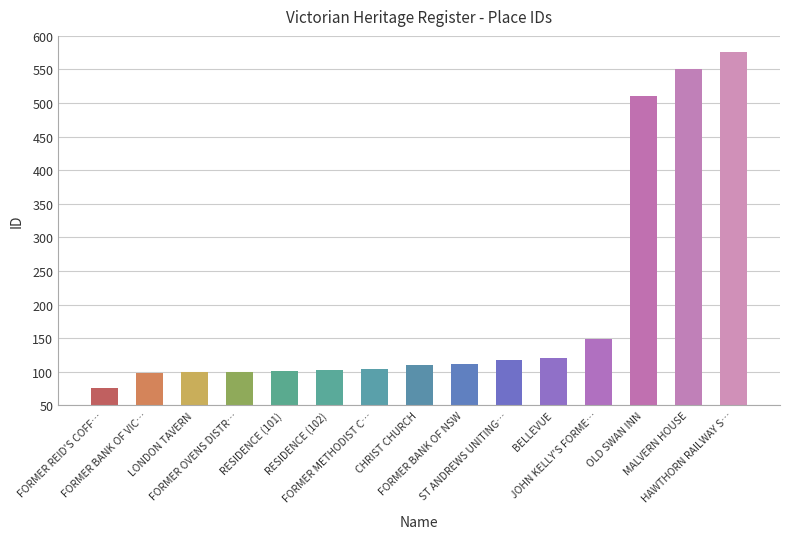

What is the maximum value shown in the chart?

576